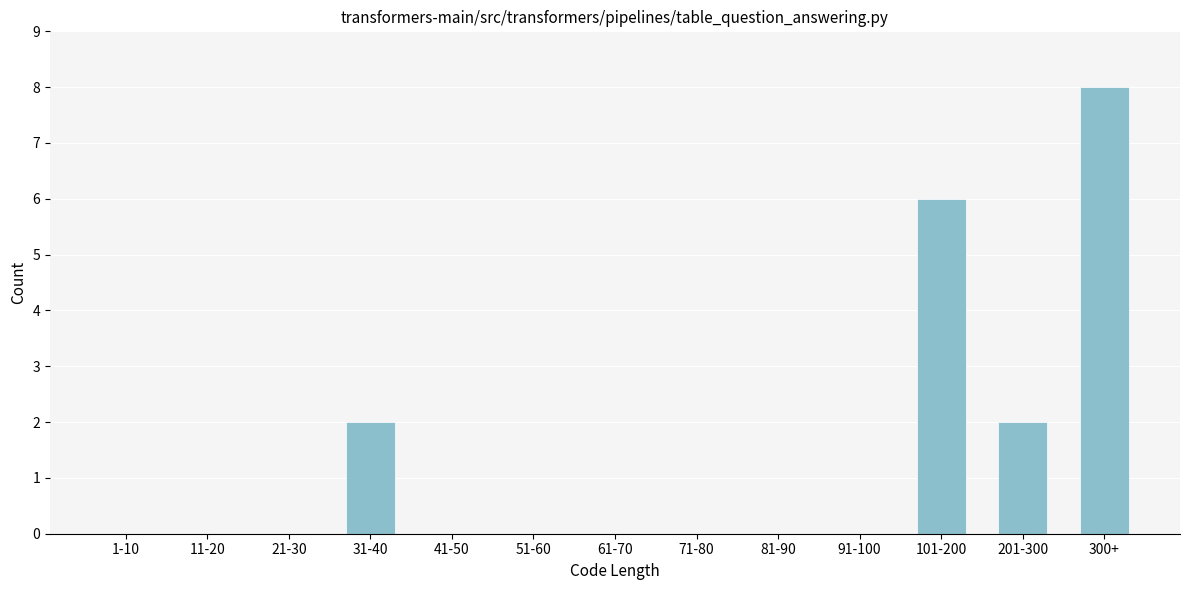

Reading left to right, what are all the values shown in this chart?

1-10=0	11-20=0	21-30=0	31-40=2	41-50=0	51-60=0	61-70=0	71-80=0	81-90=0	91-100=0	101-200=6	201-300=2	300+=8